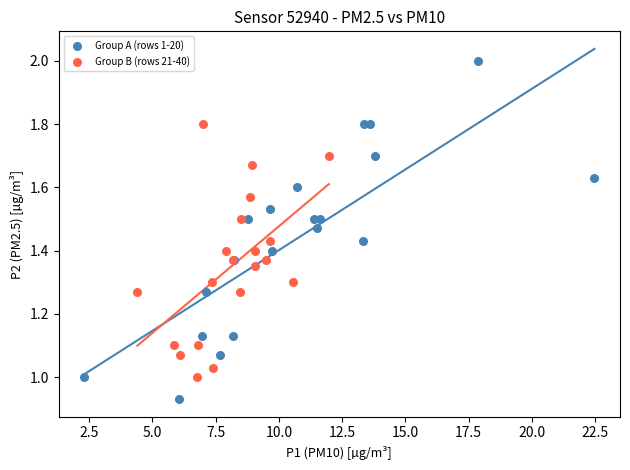

Which series has the largest Y range (max minus min)?

Group A (rows 1-20)